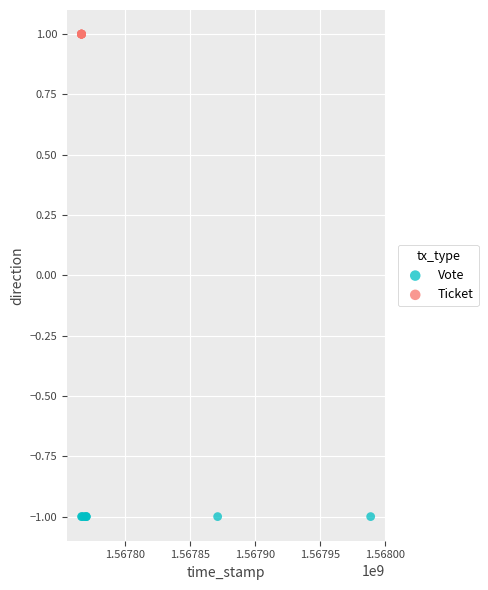

Which series contains the highest Y value?

Ticket